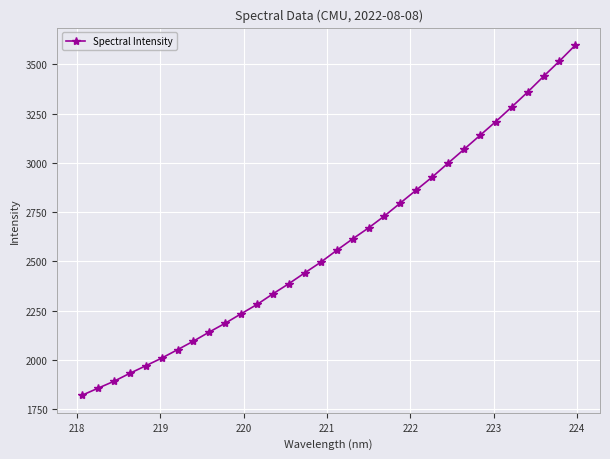

What is the smallest value displayed?

1819.4